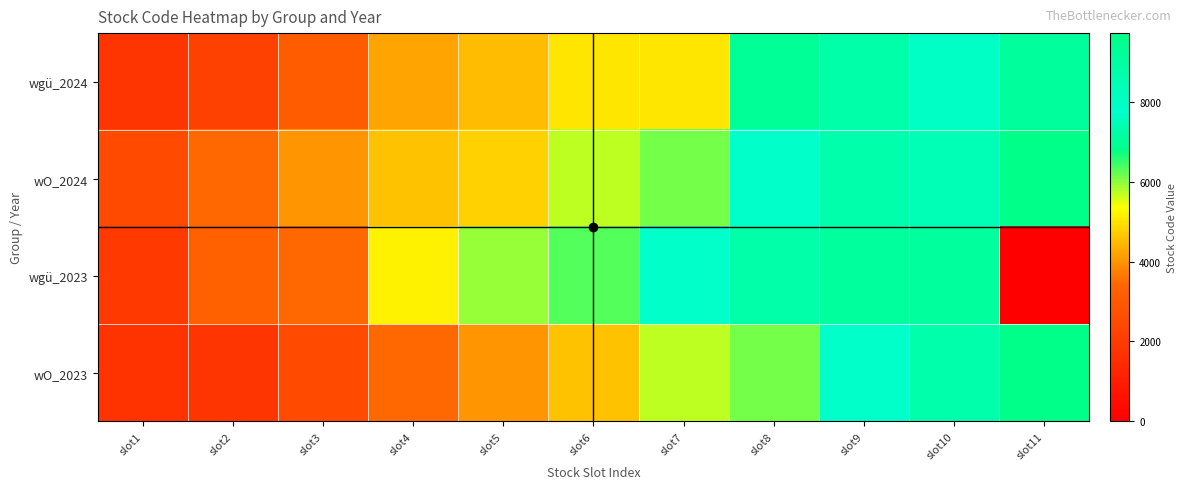

Between slot5 and slot11, which series saw the biggest shift?

wgü_2023